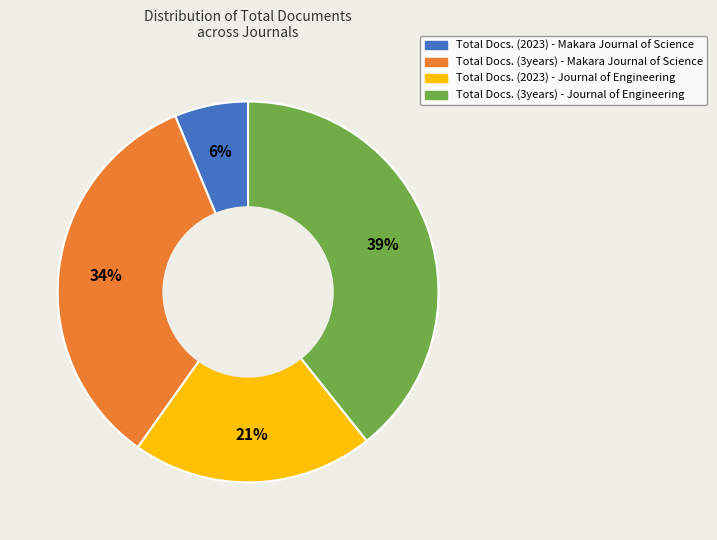

To the nearest percent, what percentage of the pie is Total Docs. (3years) - Makara Journal of Science?

34%